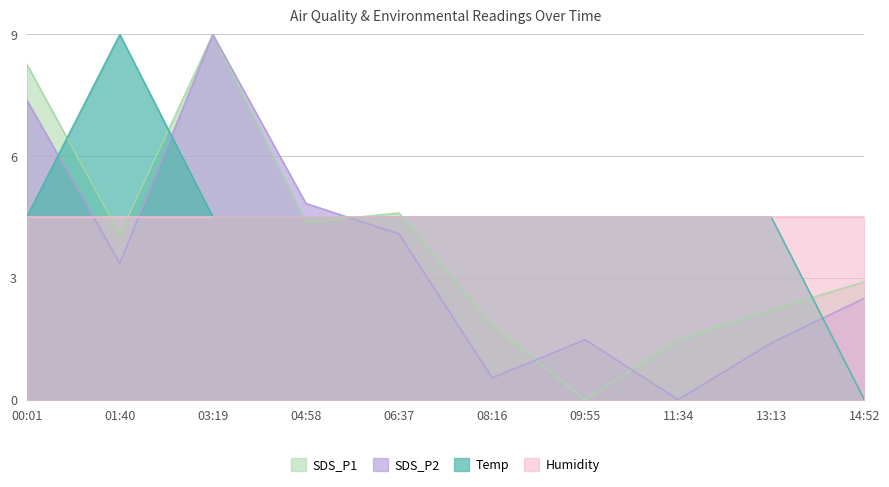

True or false: SDS_P1 has more than 2 interior local peaks.

False